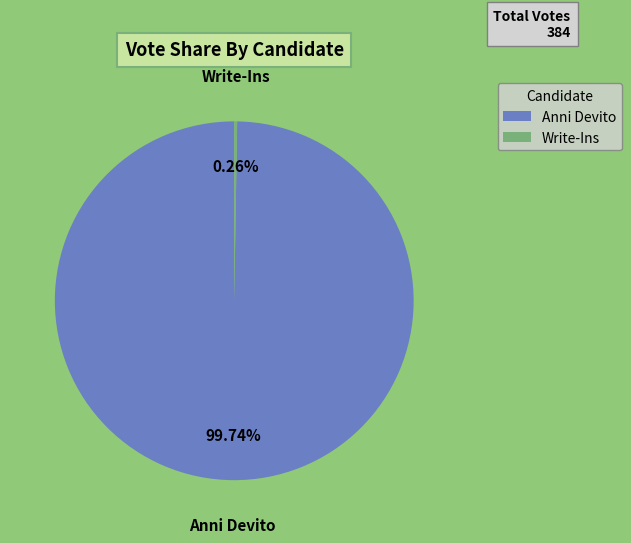

Which category has the biggest portion of the pie?

Anni Devito